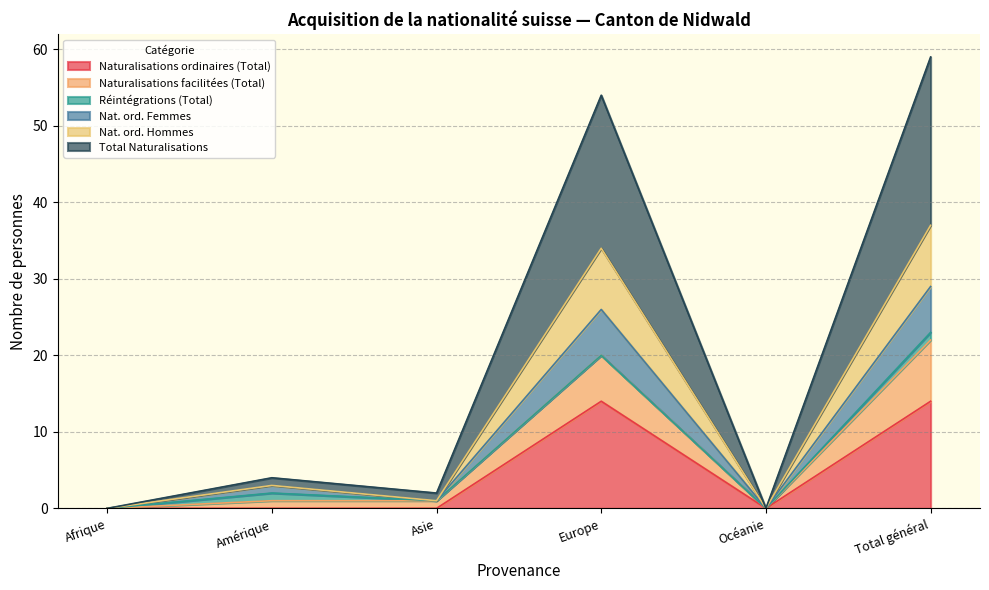

Between Asie and Europe, which series saw the biggest shift?

Total Naturalisations